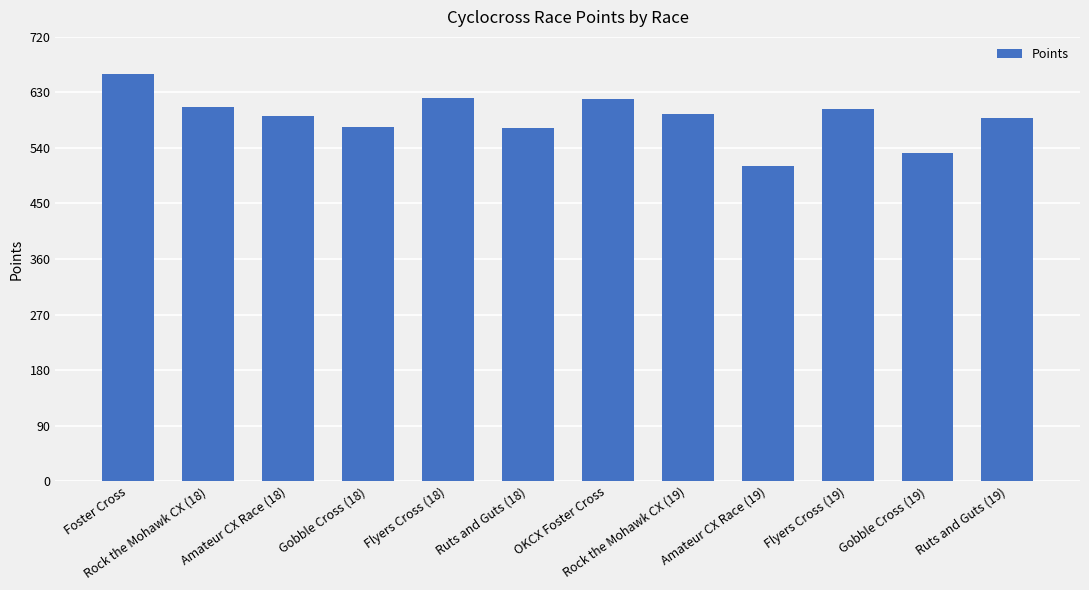

What is the ratio of the value at Rock the Mohawk CX (19) to the value at Amateur CX Race (18)?

1.0